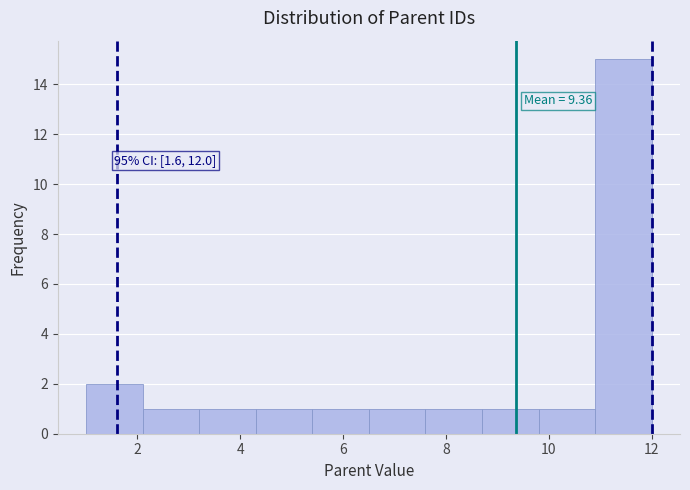

Which range on the x-axis has the tallest bar?

10.9 to 12.0